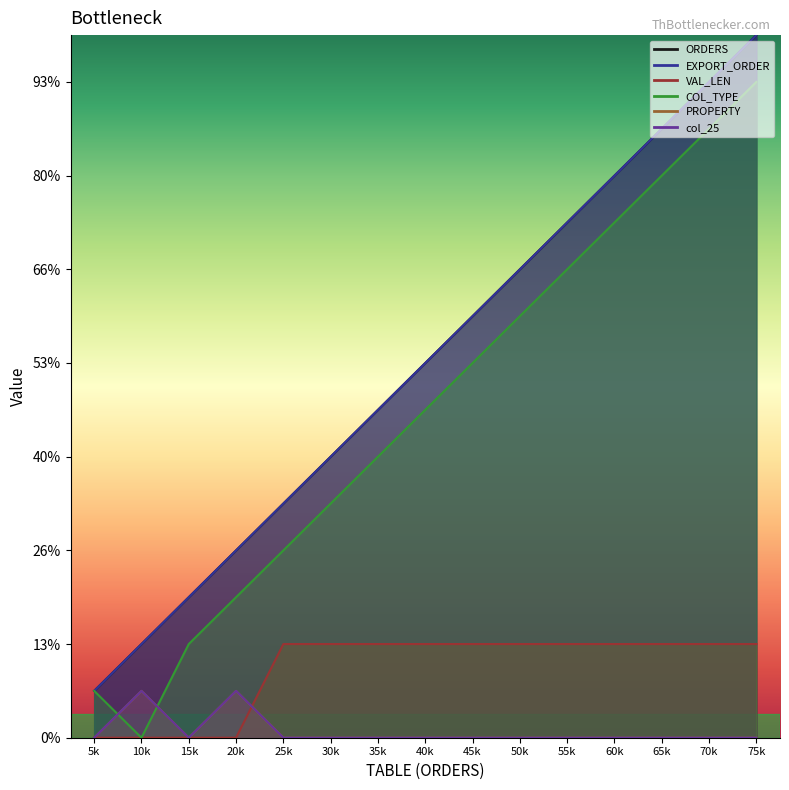

What is the total value across all series at 5k?

3